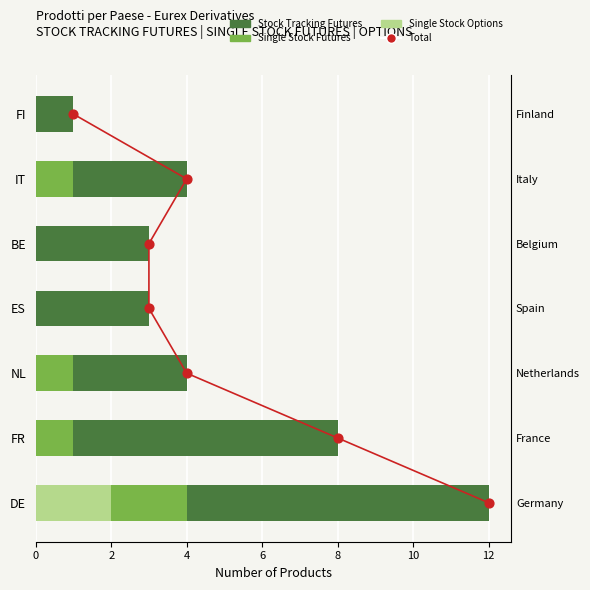

Which series has the largest total across all categories?

STOCK TRACKING FUTURES